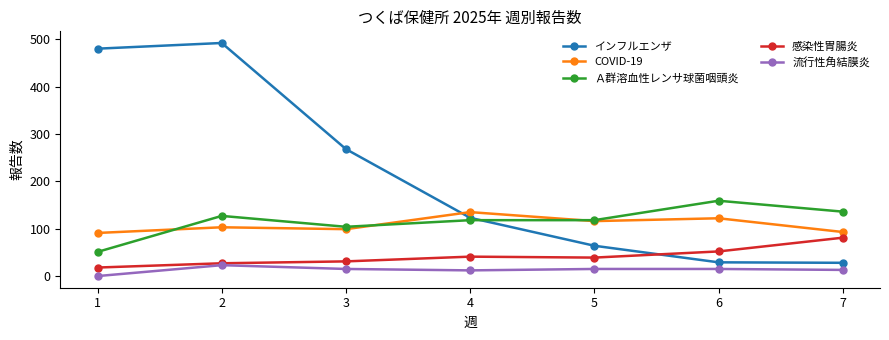

What are all the series names shown in the legend?

インフルエンザ, COVID-19, Ａ群溶血性レンサ球菌咽頭炎, 感染性胃腸炎, 流行性角結膜炎